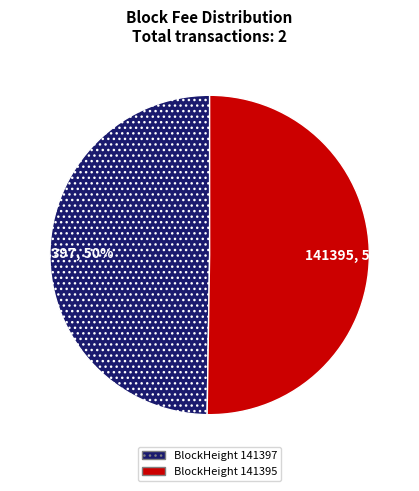

To the nearest percent, what is the average slice percentage?

50%